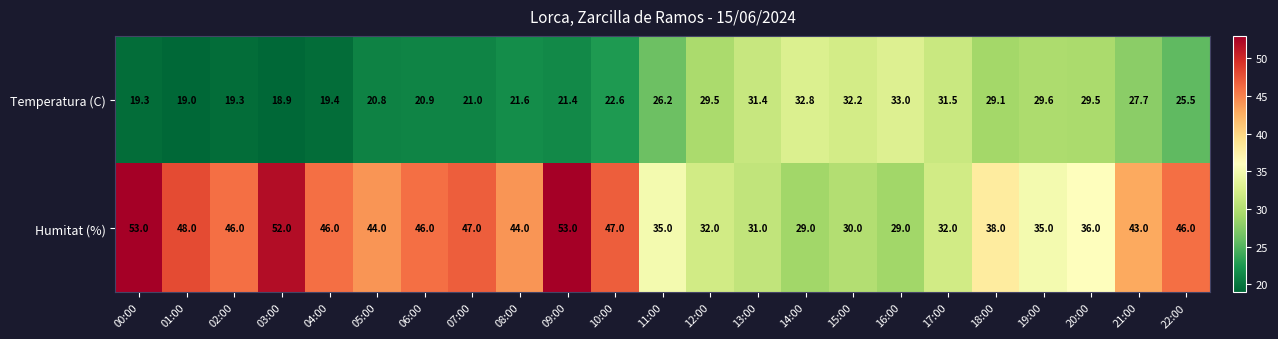

Between 05:00 and 15:00, which series saw the biggest shift?

Humitat (%)